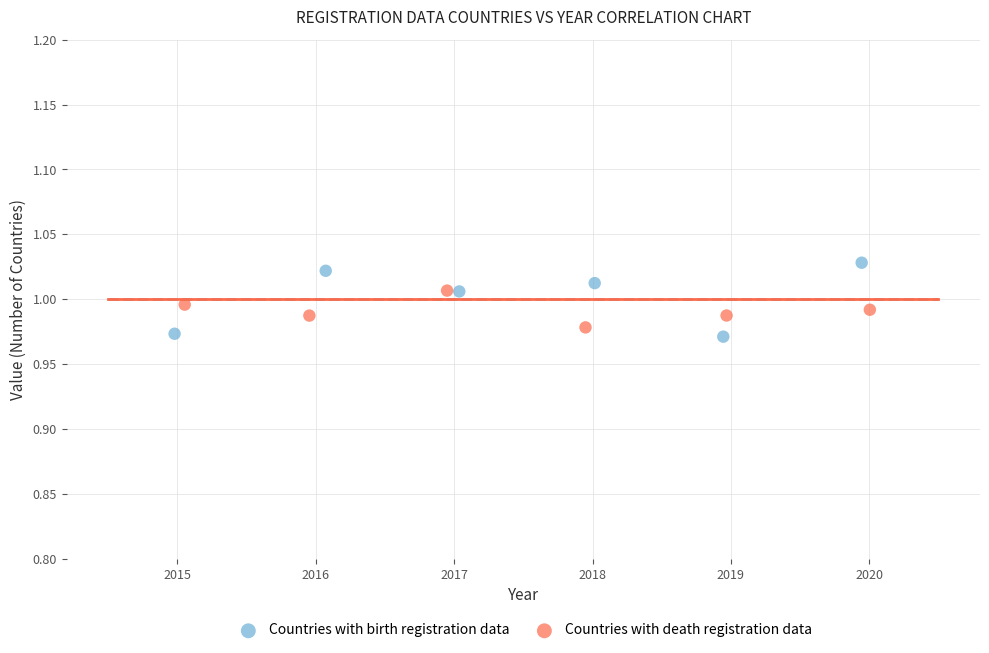

Which series reaches the maximum Y coordinate?

Countries with birth registration data